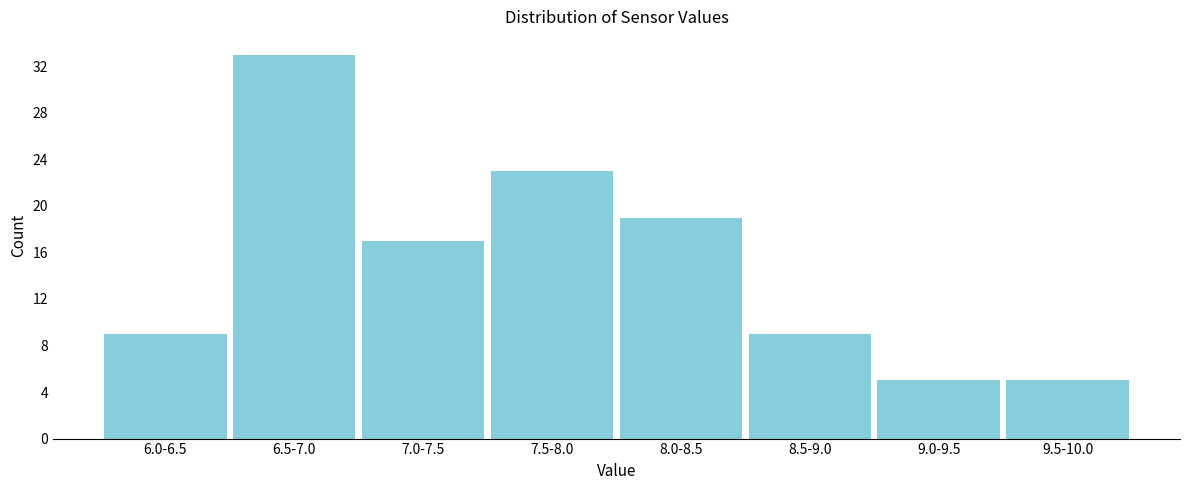

Reading left to right, extract all data points from this chart.

9	33	17	23	19	9	5	5